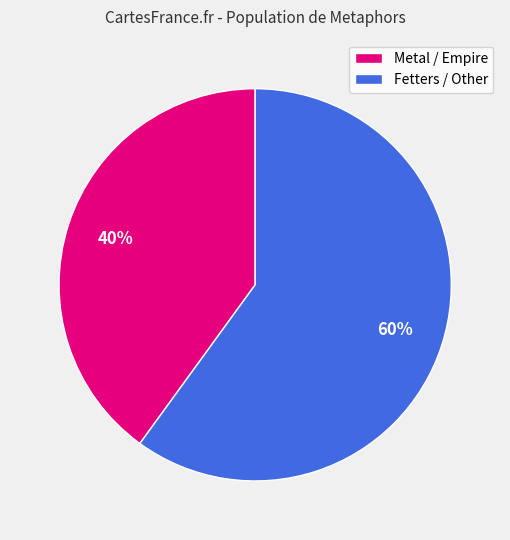

To the nearest percent, what is the average slice percentage?

50%